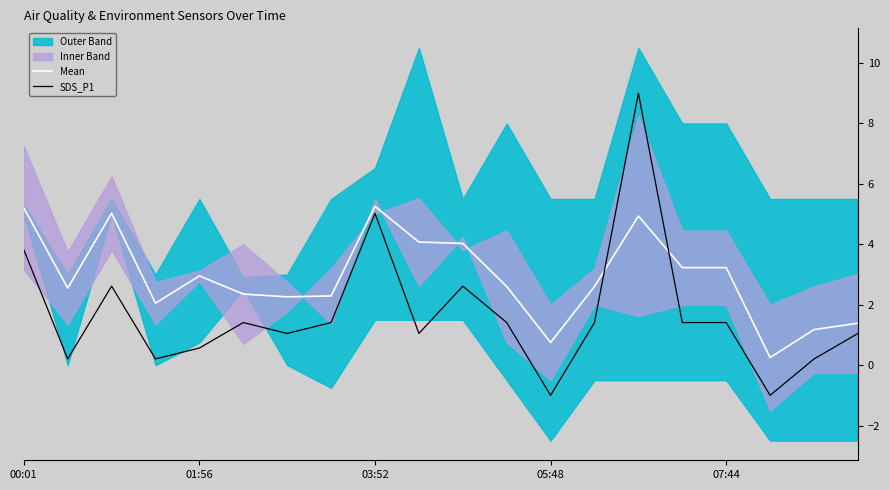

List the series in order of their peak value, highest first.

SDS_P1, Mean